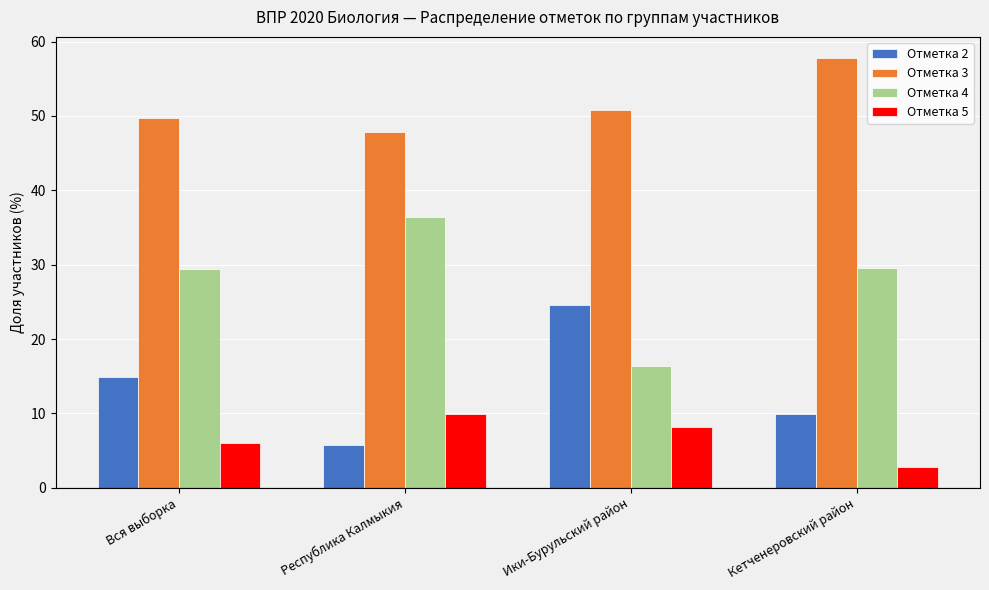

Rank the series by their maximum value, from highest to lowest.

Отметка 3, Отметка 4, Отметка 2, Отметка 5